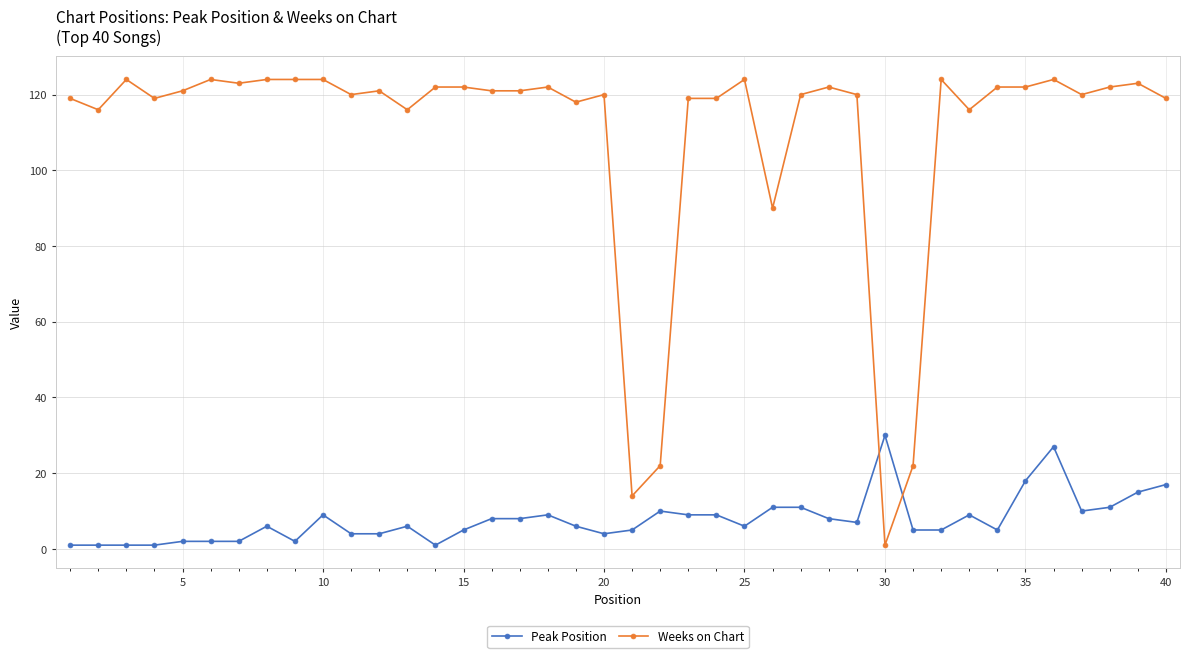

True or false: Peak Position and Weeks on Chart cross at least once.

True